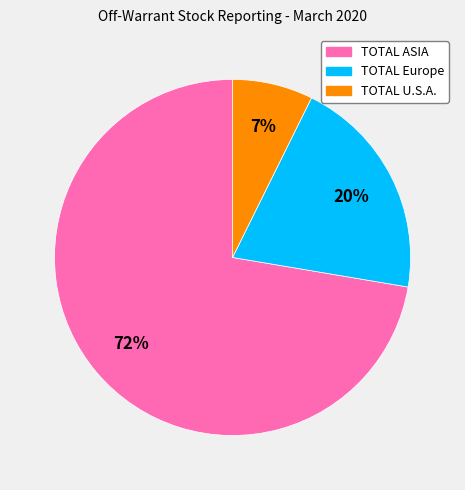

Does TOTAL Europe account for over 50% of the chart?

No